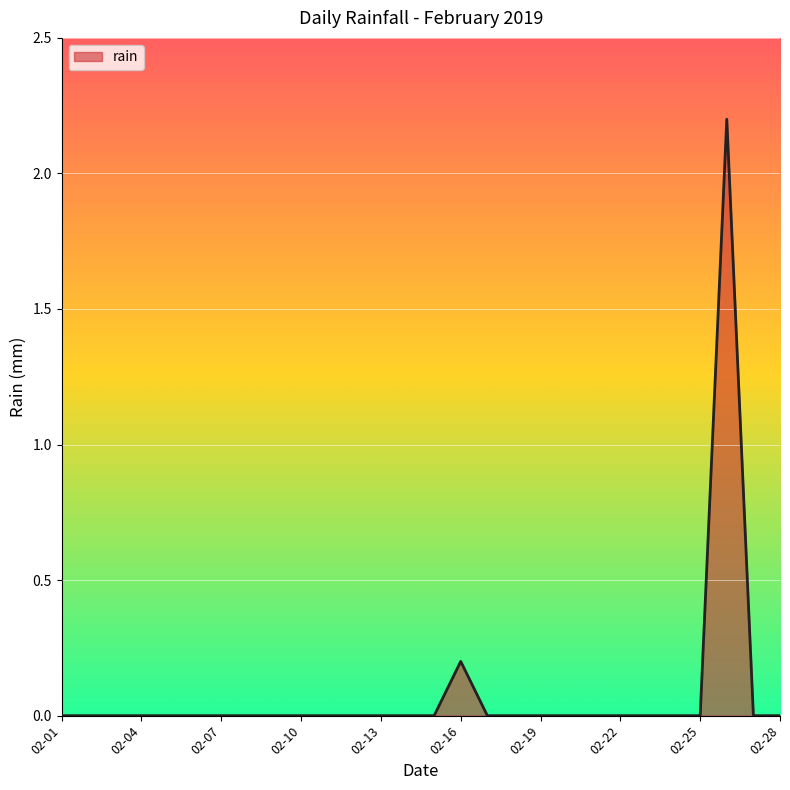

What is the maximum value shown in the chart?

2.2